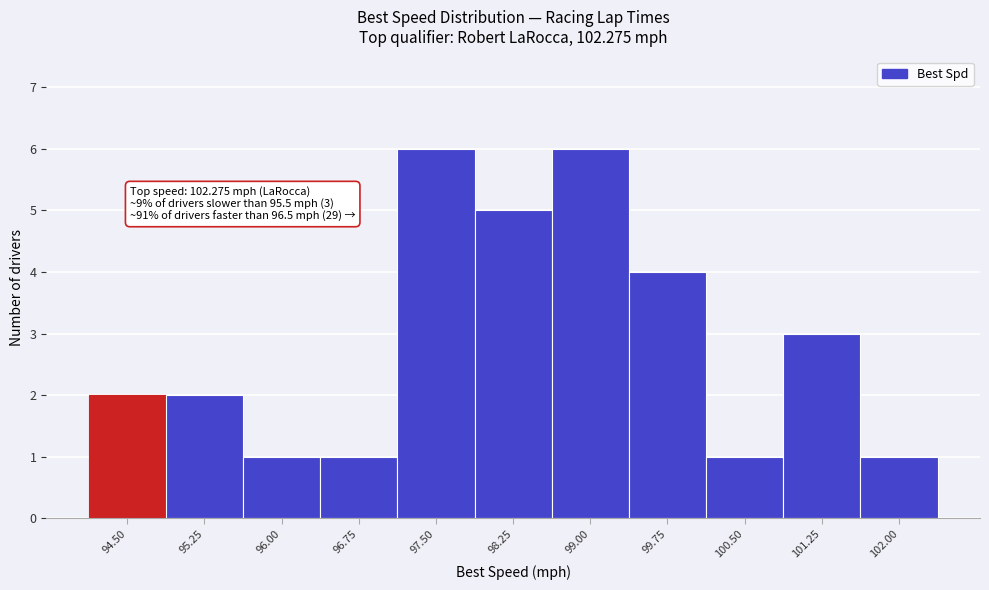

Reading right to left, what are all the values shown in this chart?

1	3	1	4	6	5	6	1	1	2	2